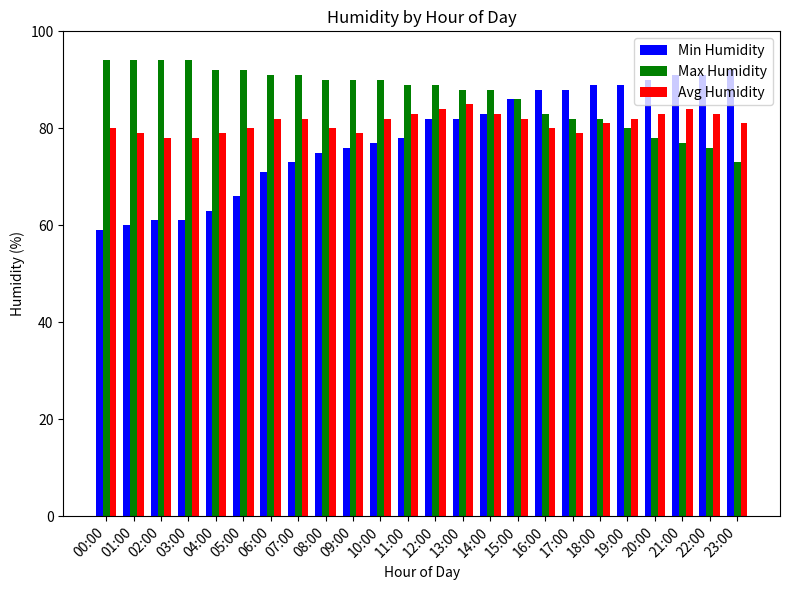

Is the value of Avg Humidity at 16:00 greater than the value of Min Humidity at 19:00?

No